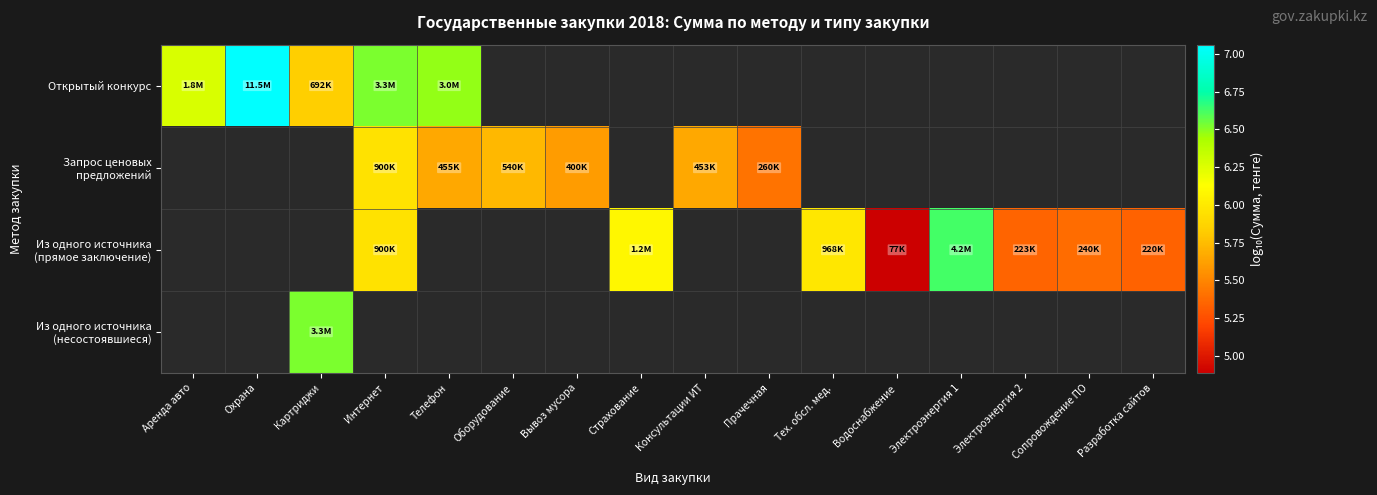

What is the smallest value displayed?

4.9